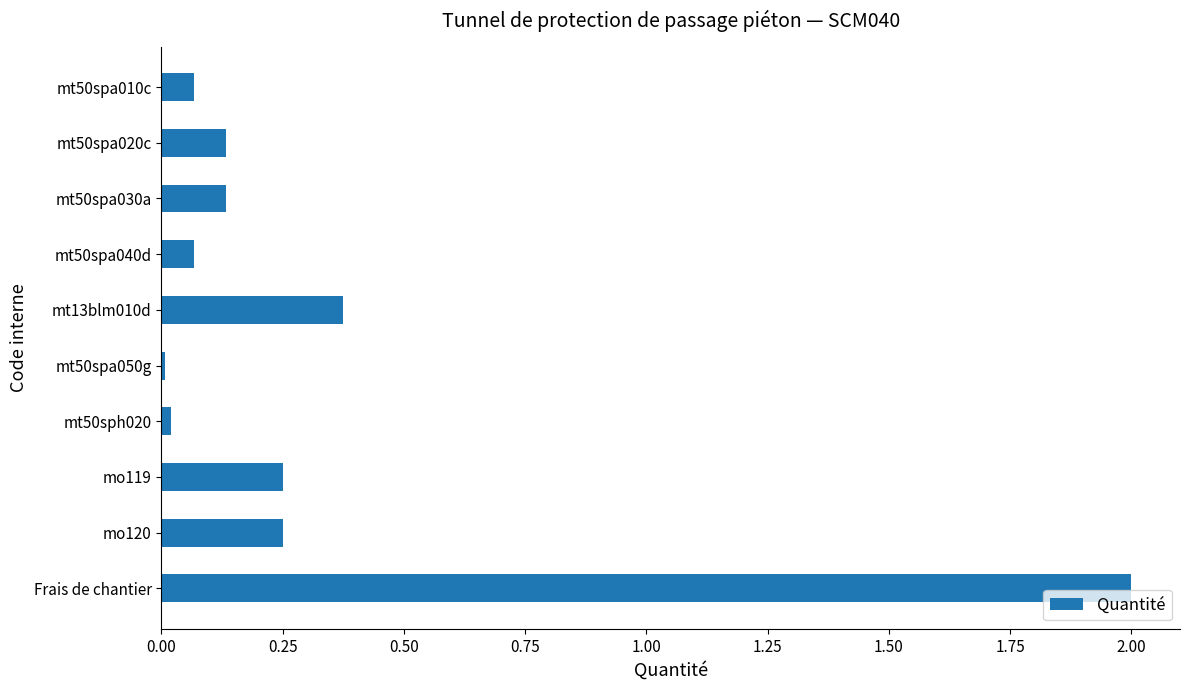

Where is the data nearest to the value 1?

mt13blm010d